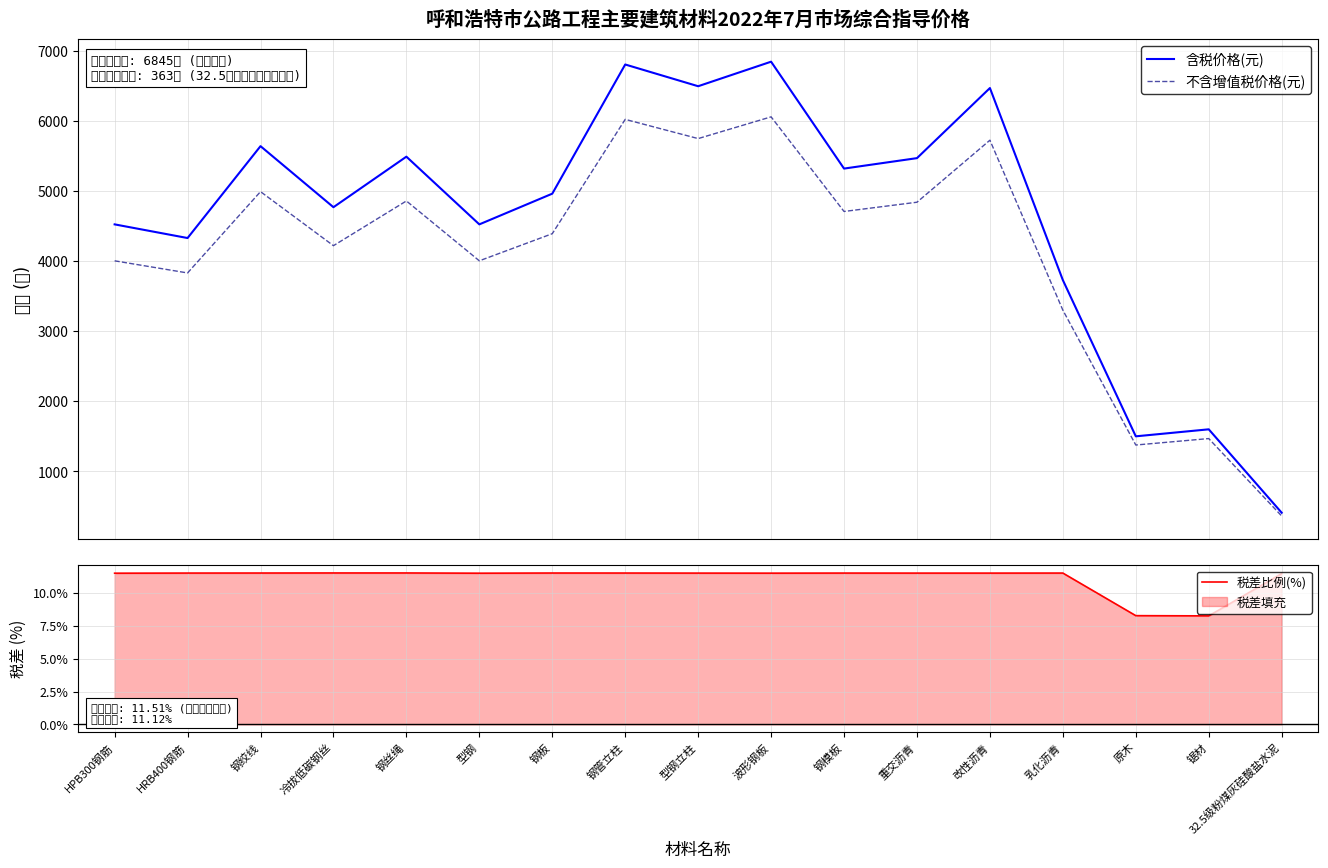

How many values in the 税差比例(%) series exceed 11?

15